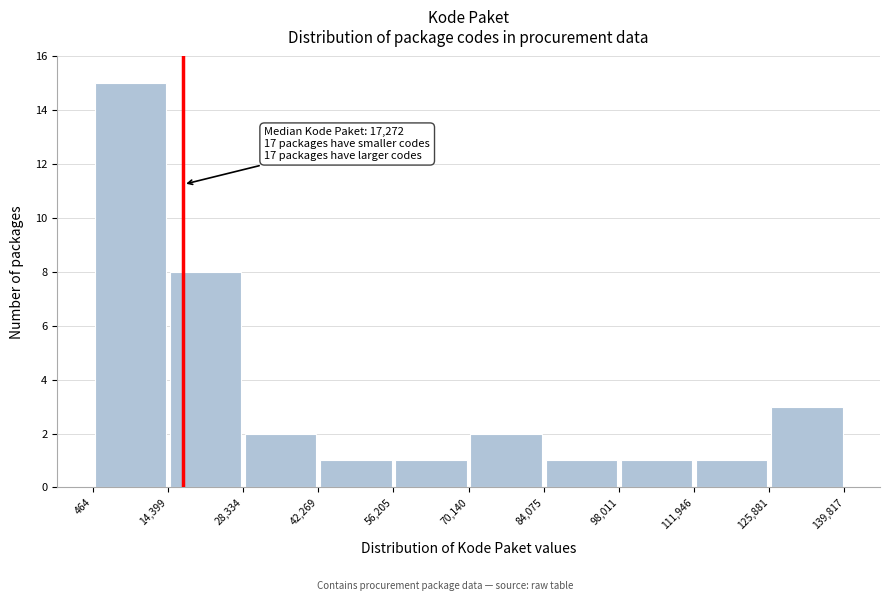

Which range on the x-axis has the tallest bar?

464 to 14,399